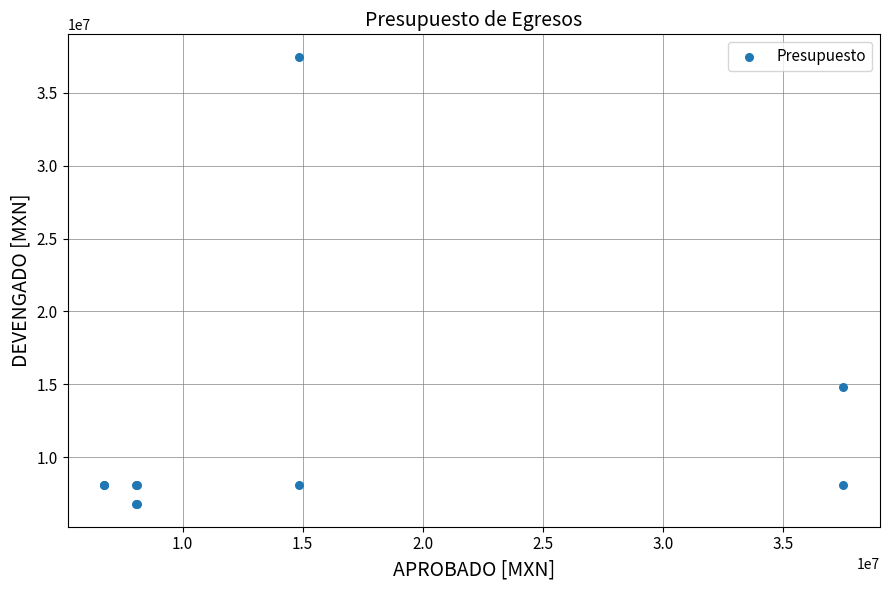

What Y value in the scatter plot is closest to 22115843?

14839055.6